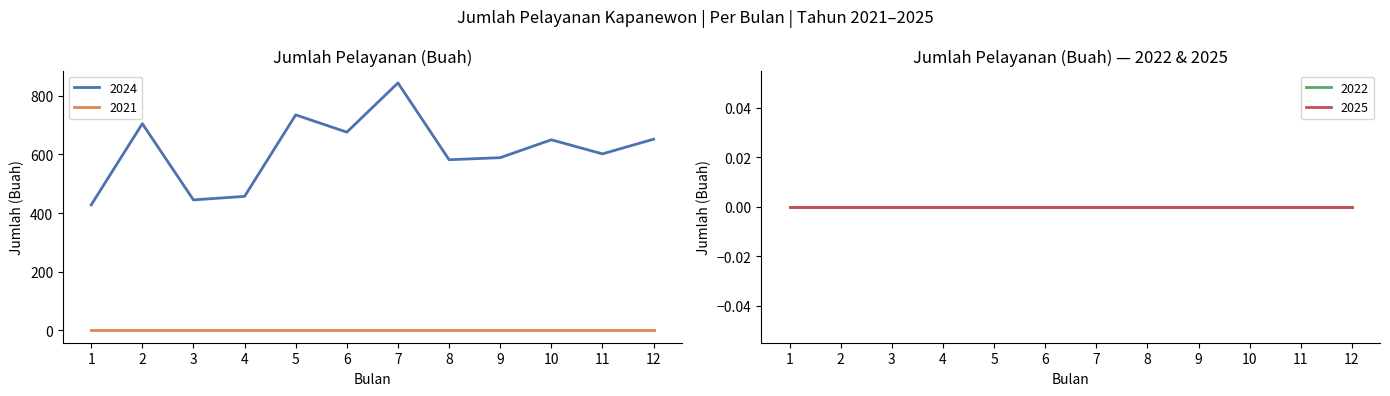

List the labels in order of 2022 value, largest first.

Januari, Februari, Maret, April, Mei, Juni, Juli, Agustus, September, Oktober, November, Desember